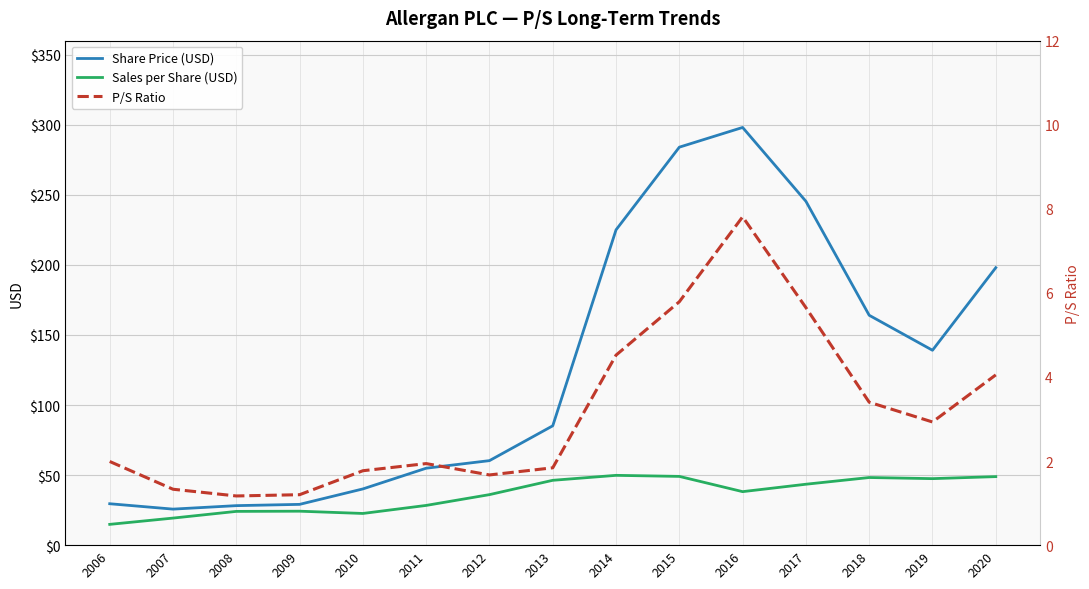

What is the difference between the Sales per Share (USD) values at 2014 and 2017?

6.3